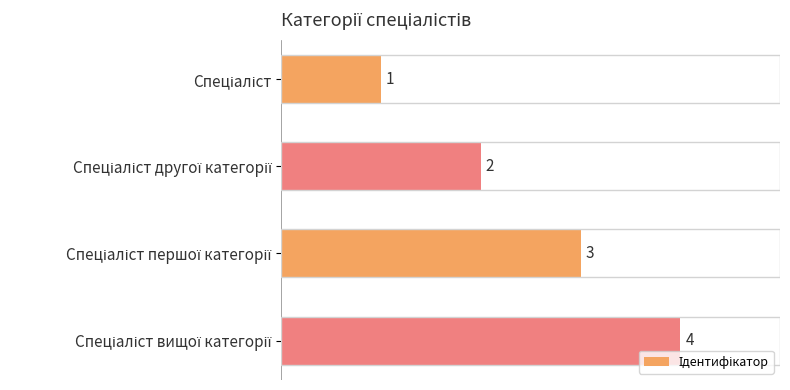

What is the value of the 2nd bar from the top?

2